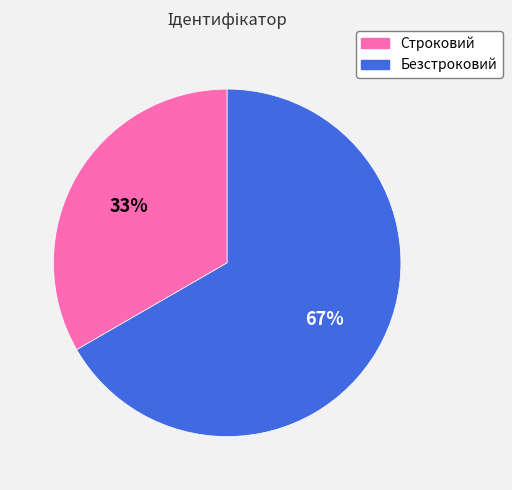

Count the number of slices in the pie.

2